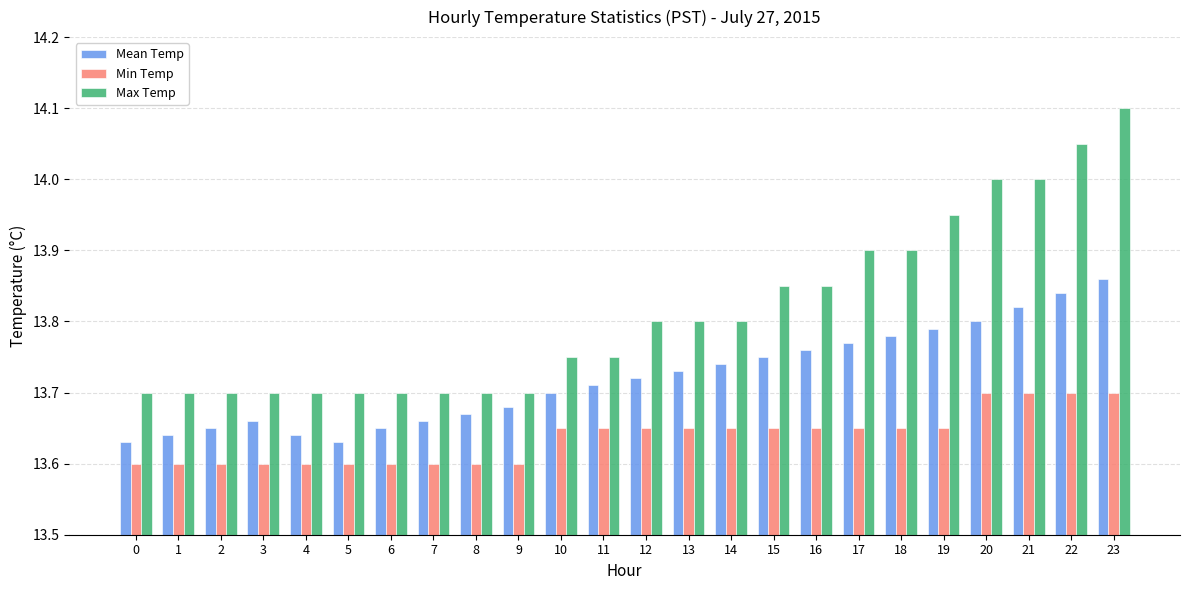

Is it true that Min Temp equals 23.5 at 22?

False